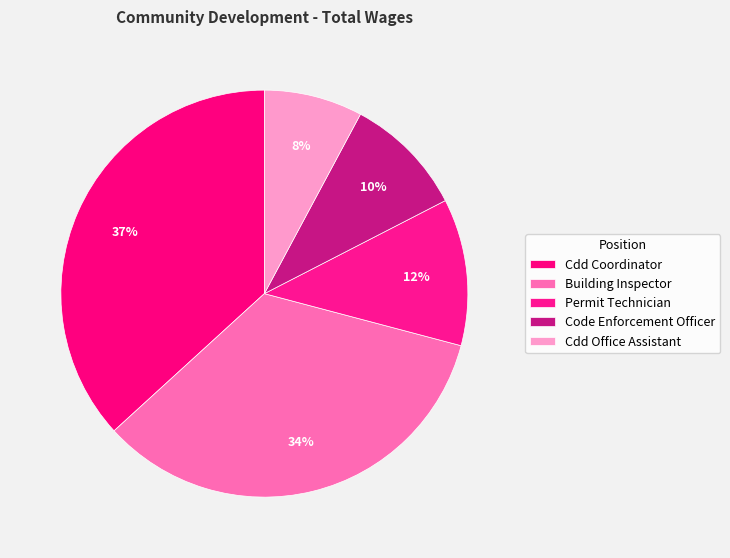

How much of the chart is everything except Building Inspector?

65.9%